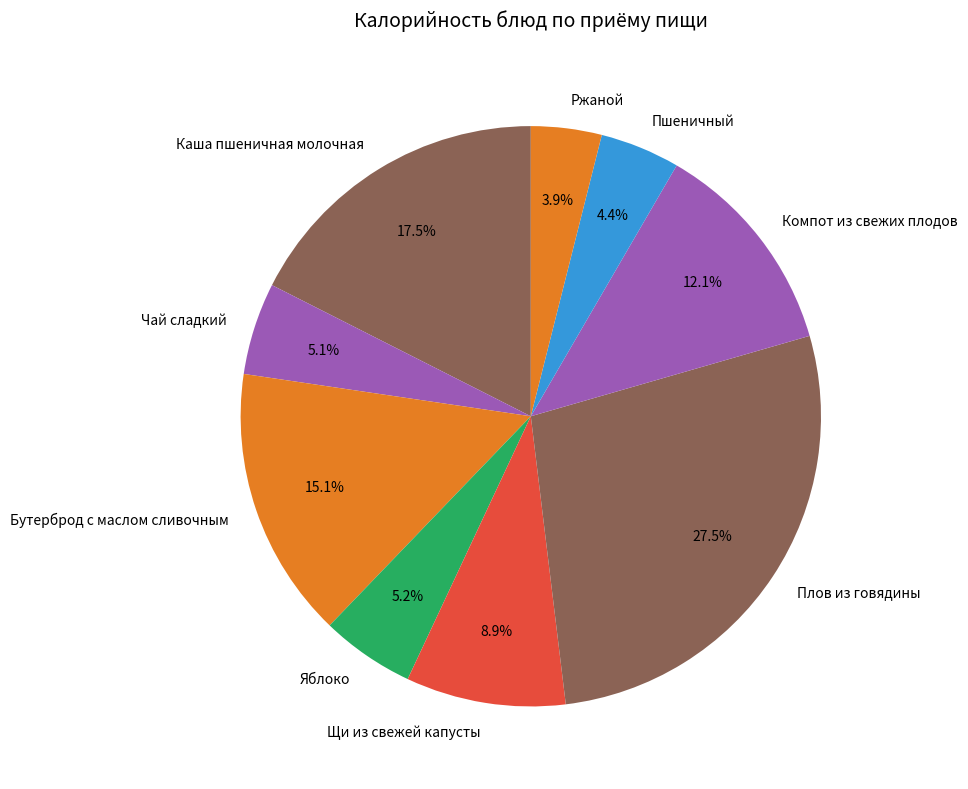

The Яблоко slice represents 11% of the pie. True or false?

False